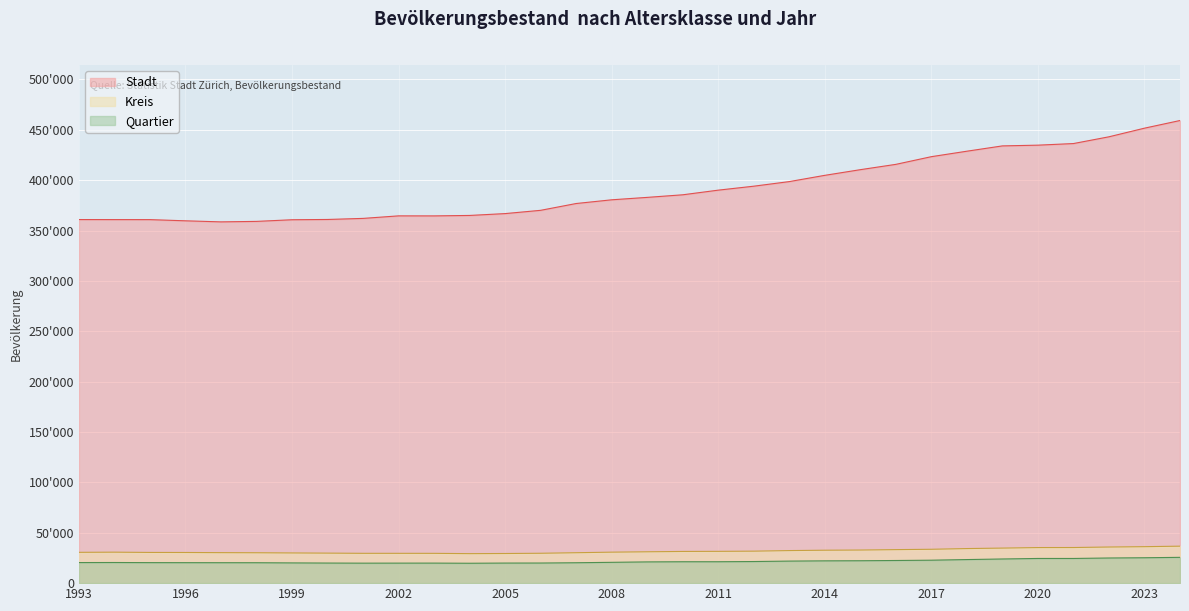

At which category does the chart reach its minimum across all series?

2004